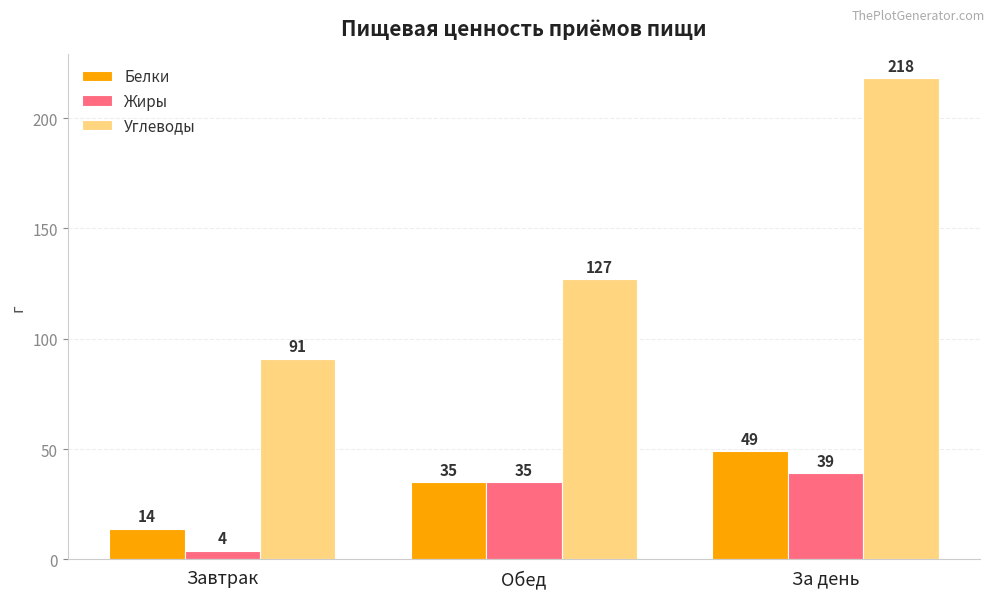

Which series has the largest total across all categories?

Углеводы